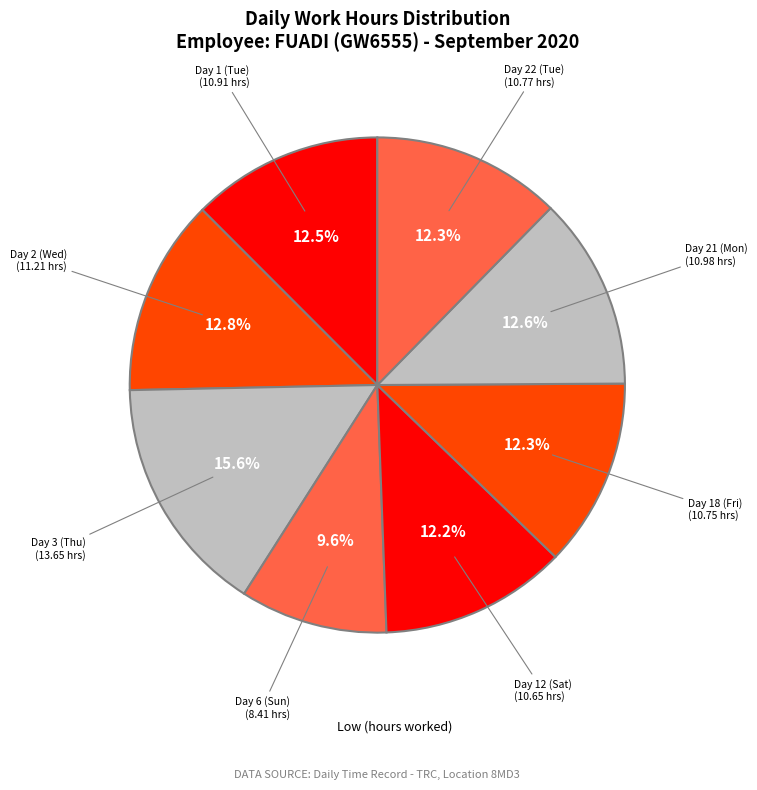

Count the number of slices in the pie.

8